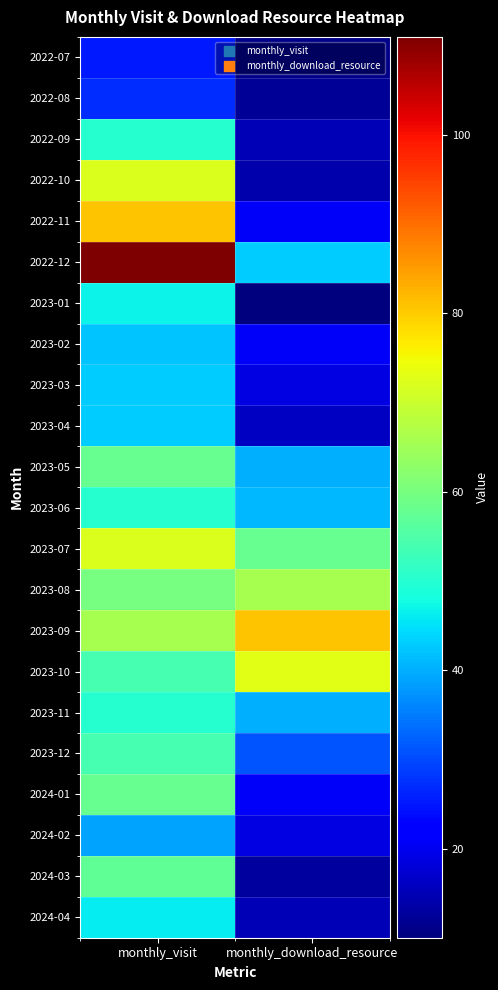

Between monthly_download_resource and monthly_visit, which is larger?

monthly_visit